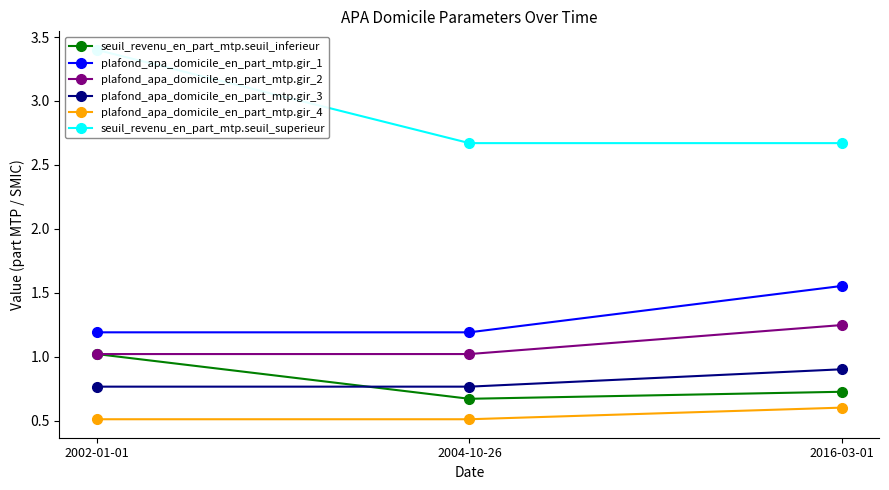

Reading left to right, extract all data points from this chart.

seuil_revenu_en_part_mtp.seuil_inferieur: 2002-01-01=1.0	2004-10-26=0.7	2016-03-01=0.7
plafond_apa_domicile_en_part_mtp.gir_1: 2002-01-01=1.2	2004-10-26=1.2	2016-03-01=1.6
plafond_apa_domicile_en_part_mtp.gir_2: 2002-01-01=1.0	2004-10-26=1.0	2016-03-01=1.2
plafond_apa_domicile_en_part_mtp.gir_3: 2002-01-01=0.8	2004-10-26=0.8	2016-03-01=0.9
plafond_apa_domicile_en_part_mtp.gir_4: 2002-01-01=0.5	2004-10-26=0.5	2016-03-01=0.6
seuil_revenu_en_part_mtp.seuil_superieur: 2002-01-01=3.4	2004-10-26=2.7	2016-03-01=2.7